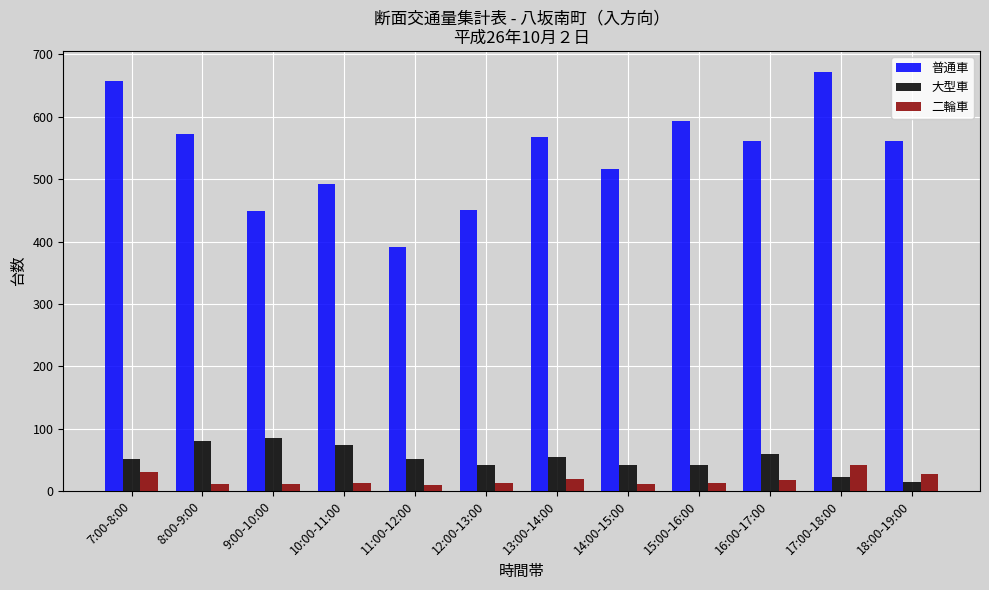

How many bars are there in total?

36